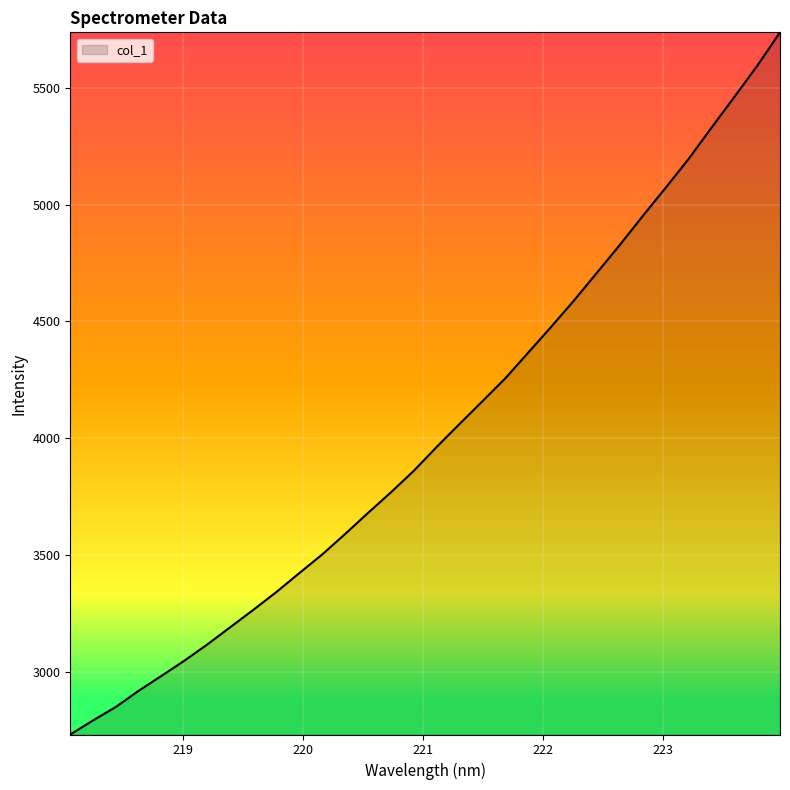

What is the maximum value shown in the chart?

5736.8